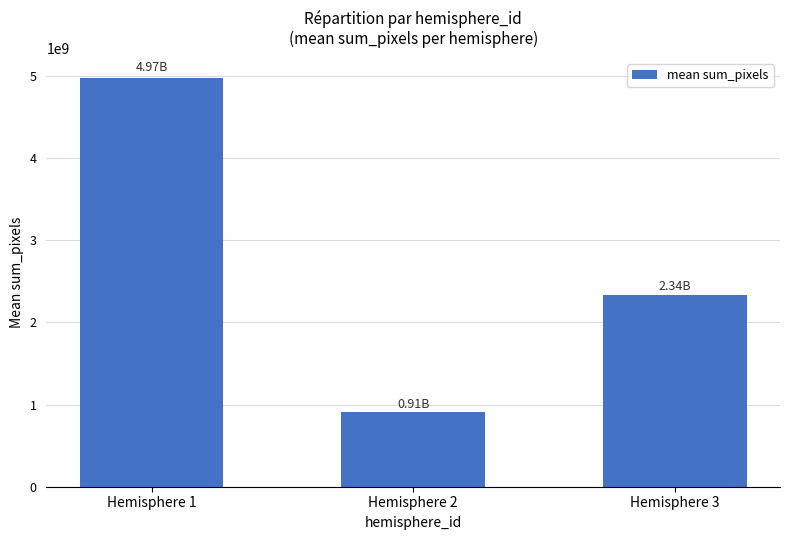

What is the change in value from Hemisphere 1 to Hemisphere 2?

-4059607225